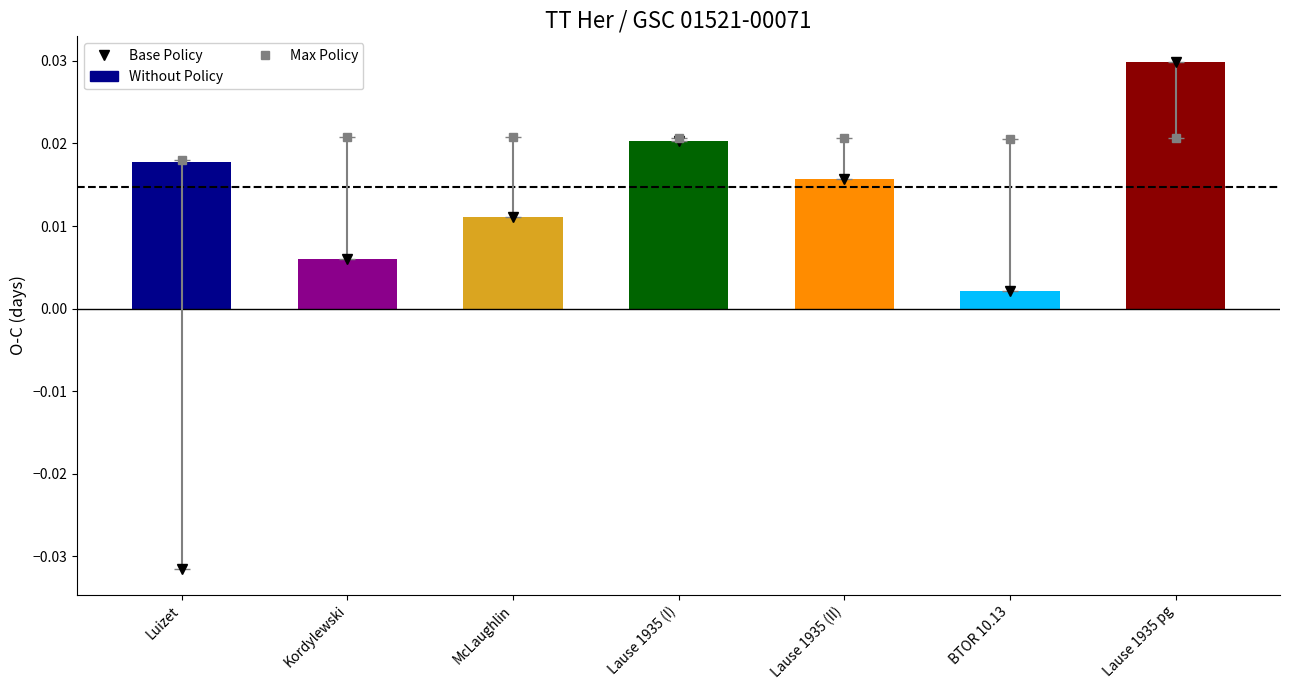

What is the sum of the values at Lause 1935 (I) and Lause 1935 pg?

0.1